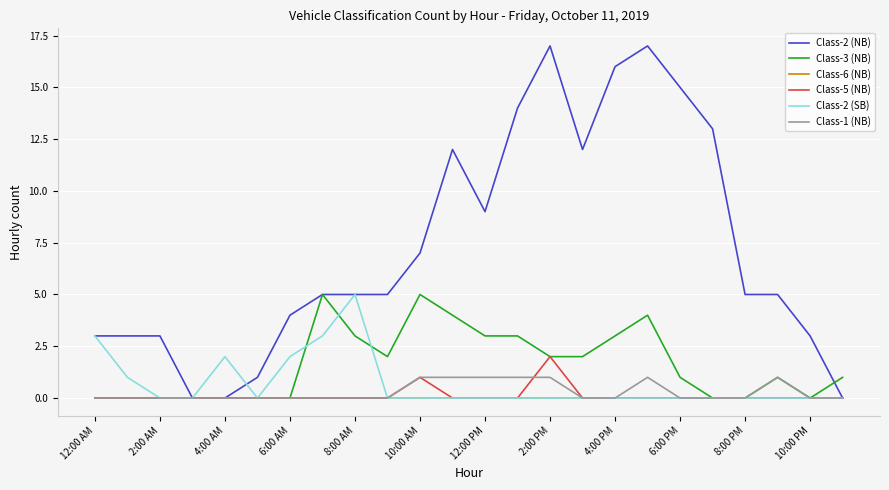

Reading left to right, what are all the values shown in this chart?

Class-2 (NB): 3	3	3	0	0	1	4	5	5	5	7	12	9	14	17	12	16	17	15	13	5	5	3	0
Class-3 (NB): 0	0	0	0	0	0	0	5	3	2	5	4	3	3	2	2	3	4	1	0	0	1	0	1
Class-6 (NB): 0	0	0	0	0	0	0	0	0	0	0	0	0	0	0	0	0	0	0	0	0	0	0	0
Class-5 (NB): 0	0	0	0	0	0	0	0	0	0	1	0	0	0	2	0	0	0	0	0	0	0	0	0
Class-2 (SB): 3	1	0	0	2	0	2	3	5	0	0	0	0	0	0	0	0	0	0	0	0	0	0	0
Class-1 (NB): 0	0	0	0	0	0	0	0	0	0	1	1	1	1	1	0	0	1	0	0	0	1	0	0